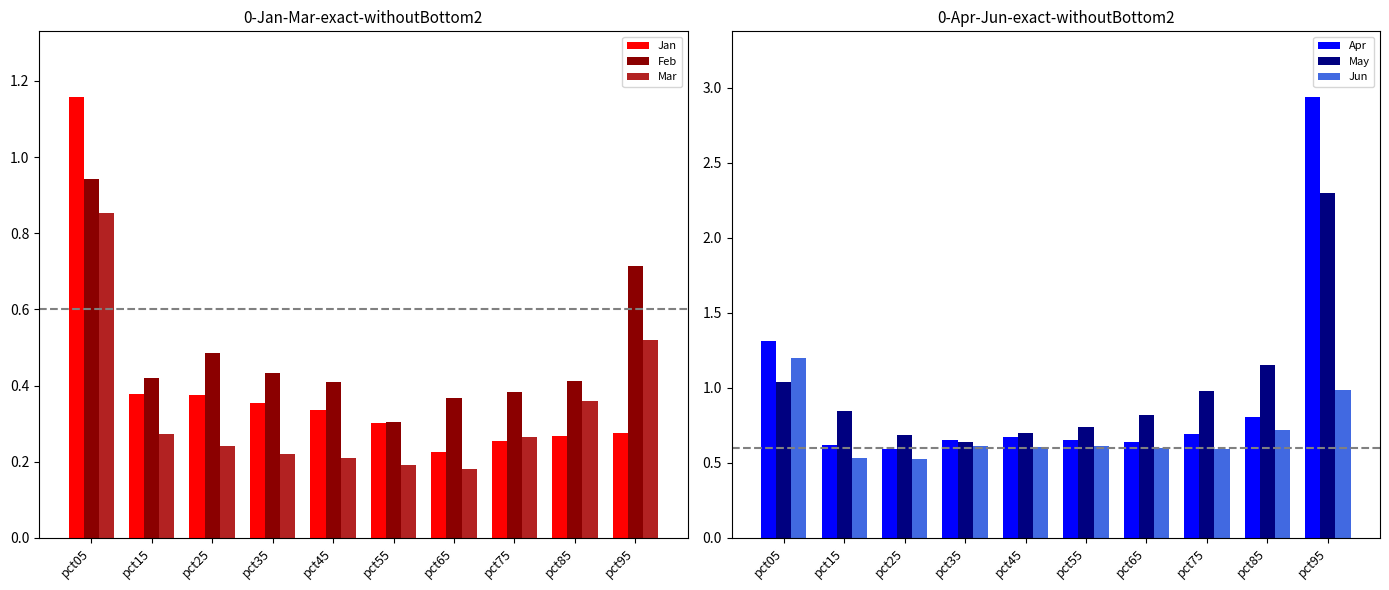

Is the value of Jan at pct55 greater than the value of Mar at pct15?

Yes